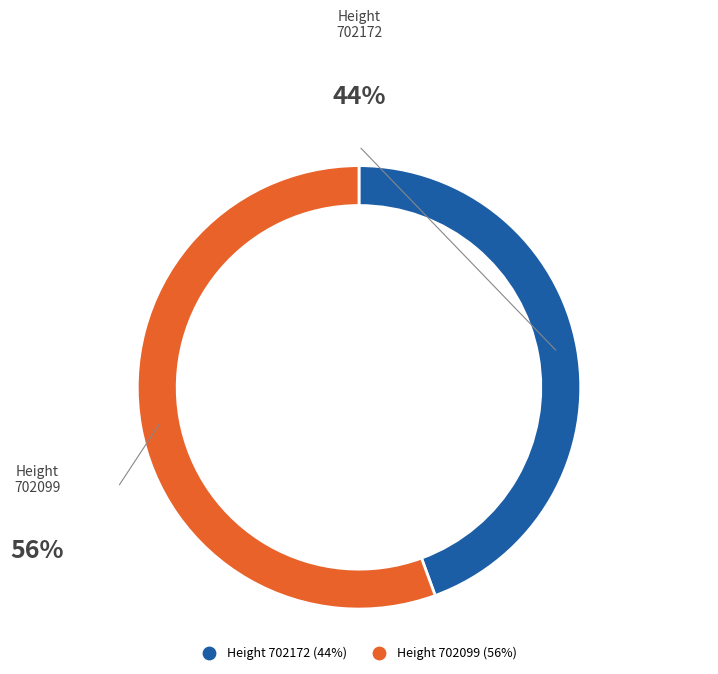

Is there any slice that represents more than half of the pie?

Yes